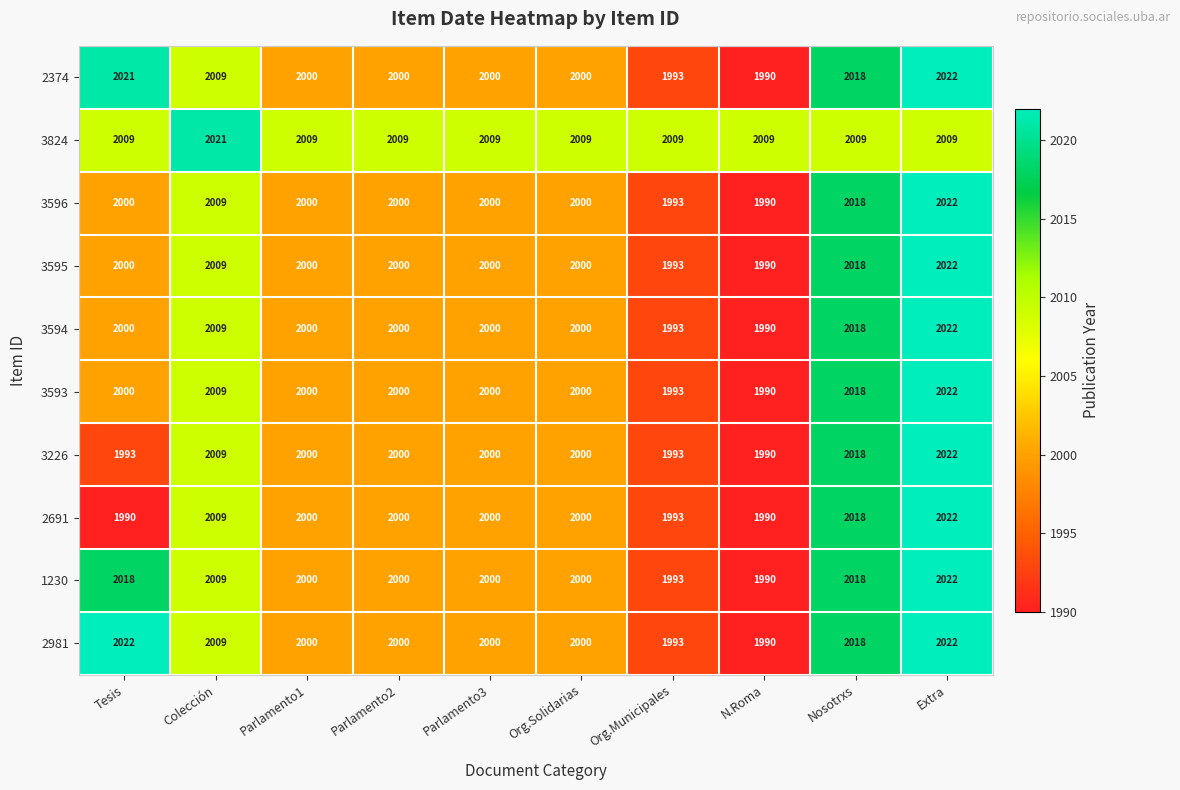

What is the spread (max minus min) of values at Tesis?

32